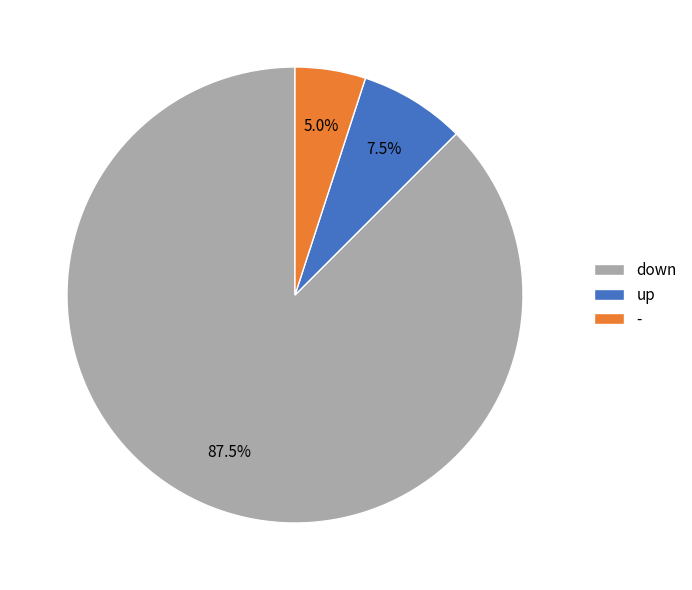

How much of the chart is everything except down?

12.5%